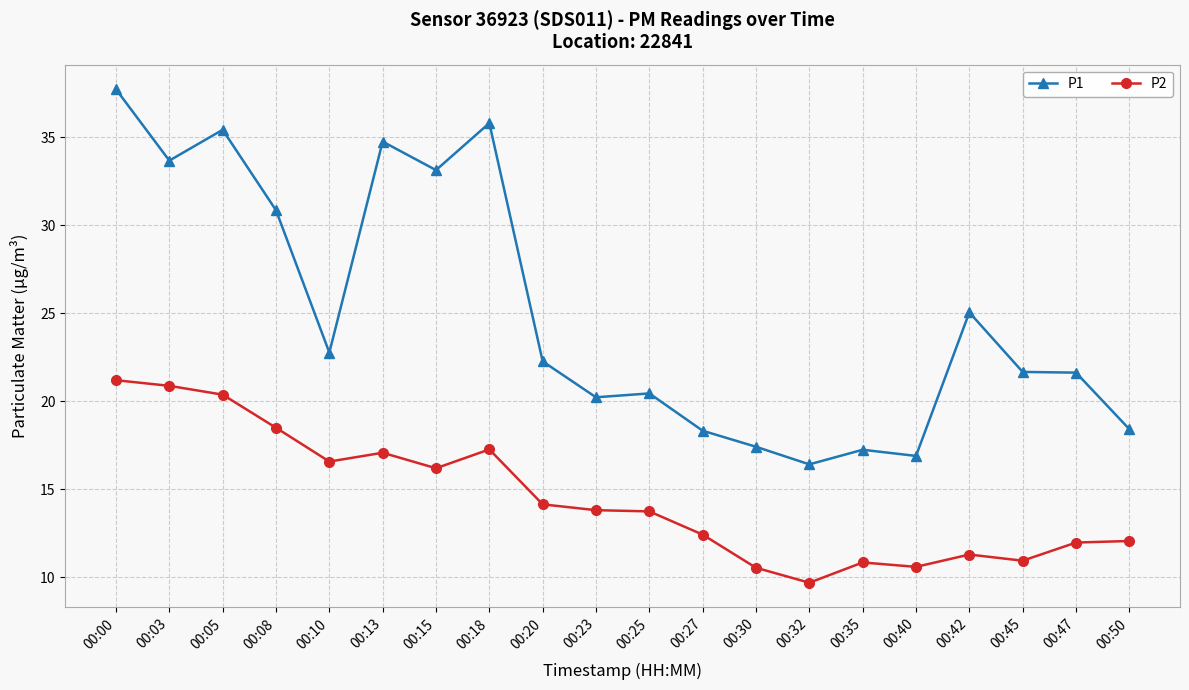

True or false: P1 has more than 1 interior local peaks.

True